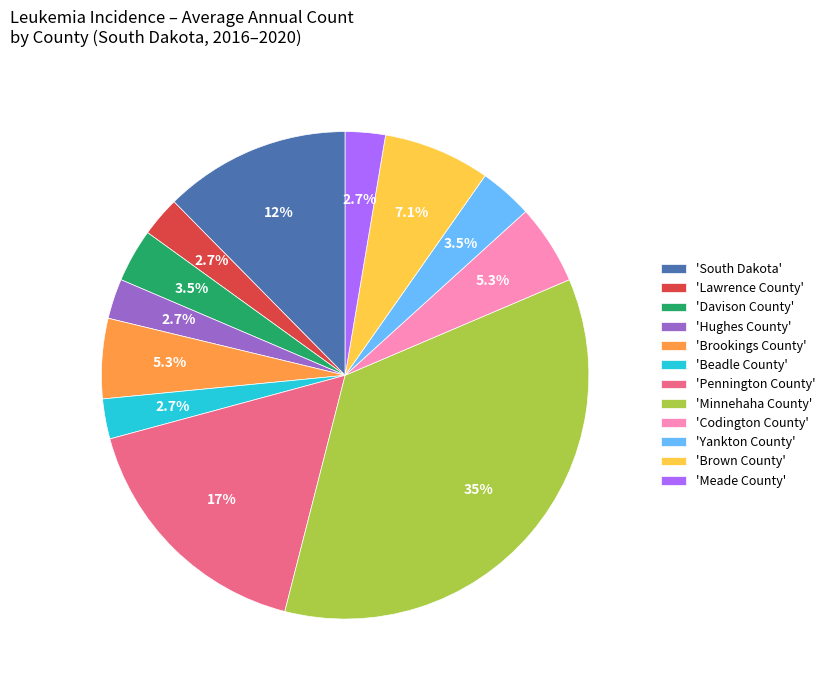

Approximately how many times larger is the value at 'Davison County' compared to 'Lawrence County'?

1.3